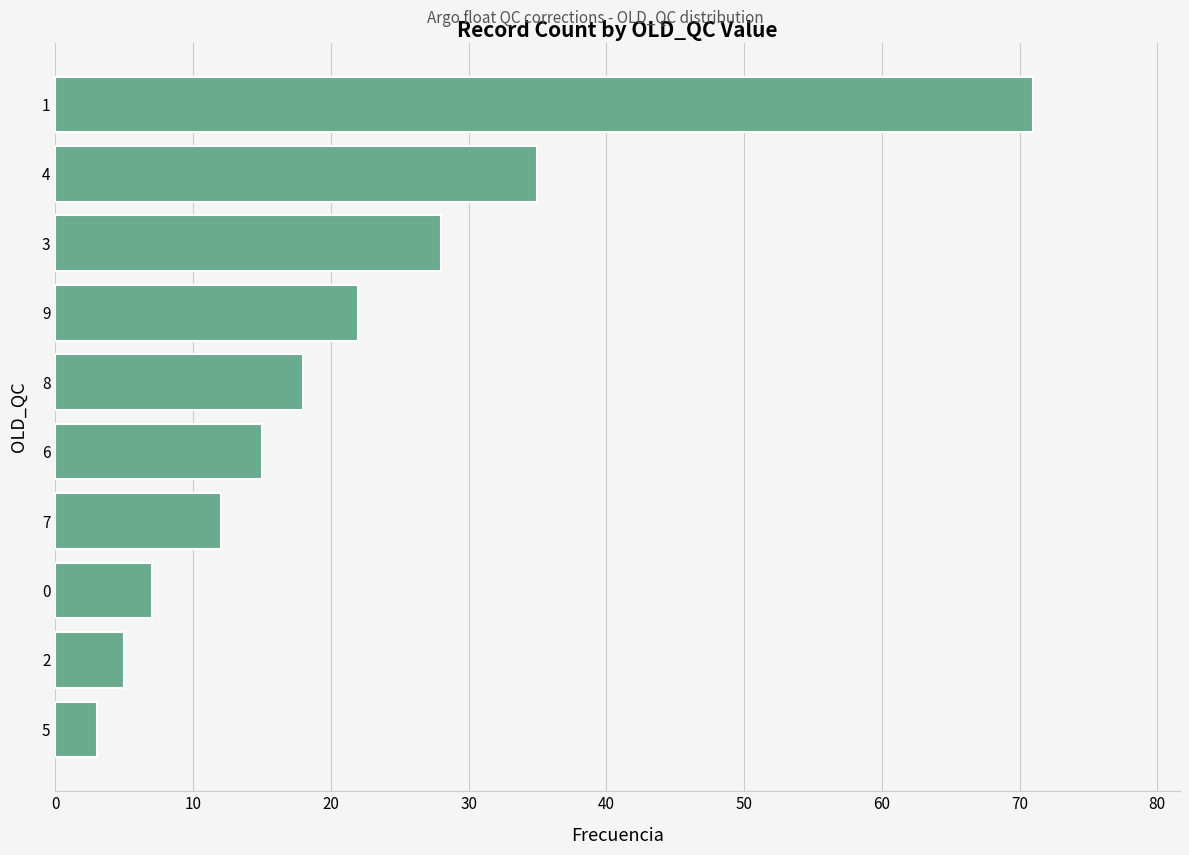

What is the difference between the second highest and minimum values?

32